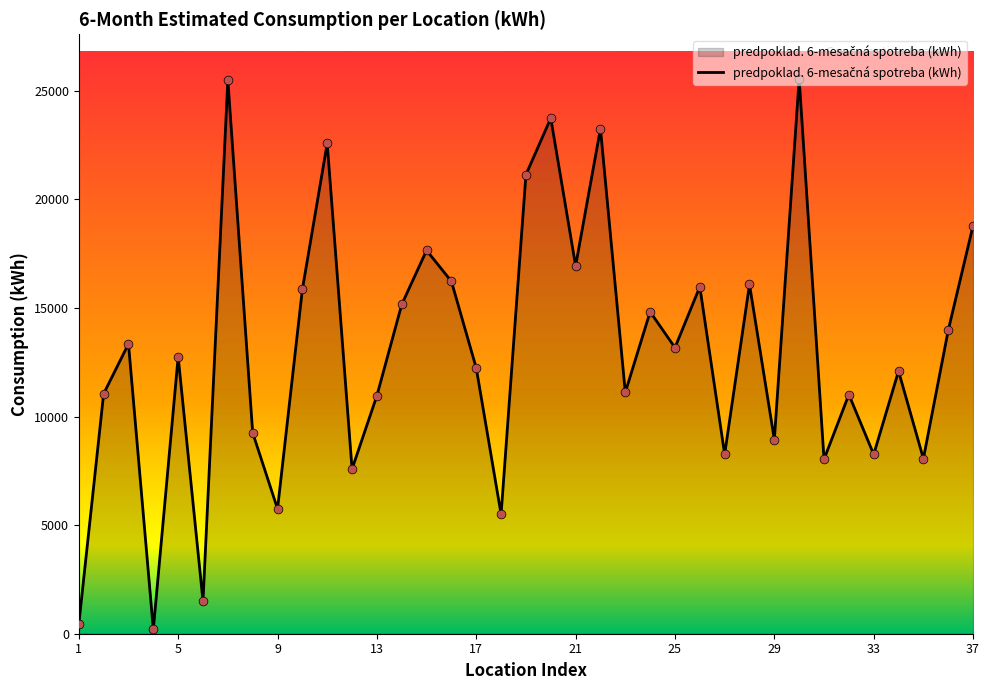

What is the difference between the maximum and minimum values?

25363